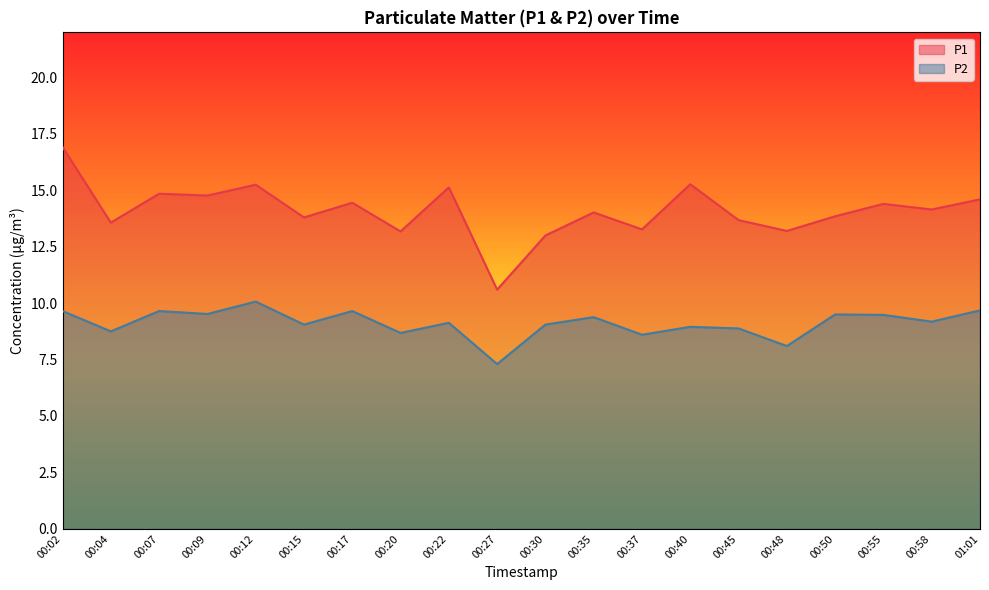

What is the maximum value shown in the chart?

16.9